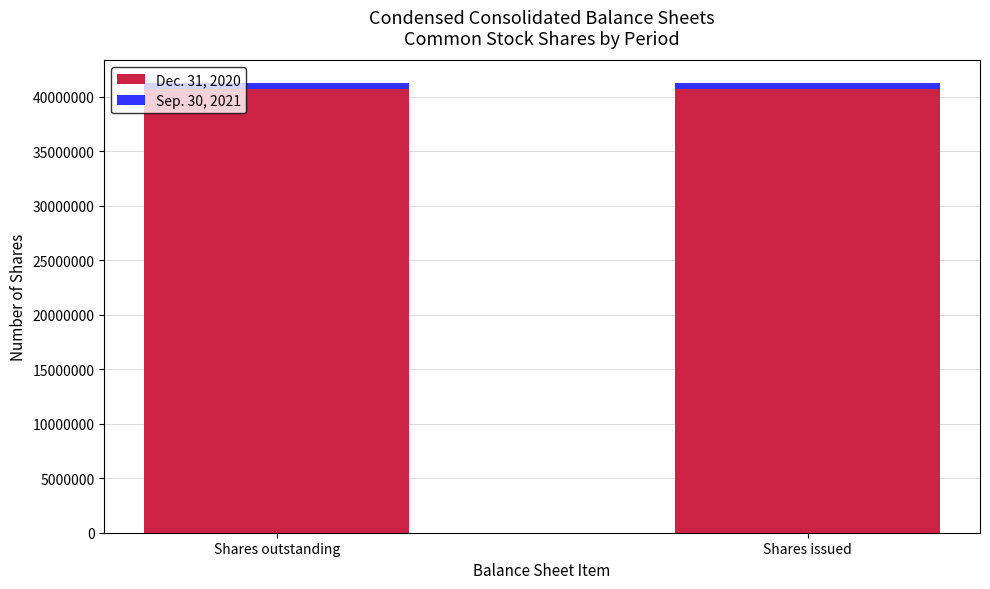

Count the number of data series in this chart.

2